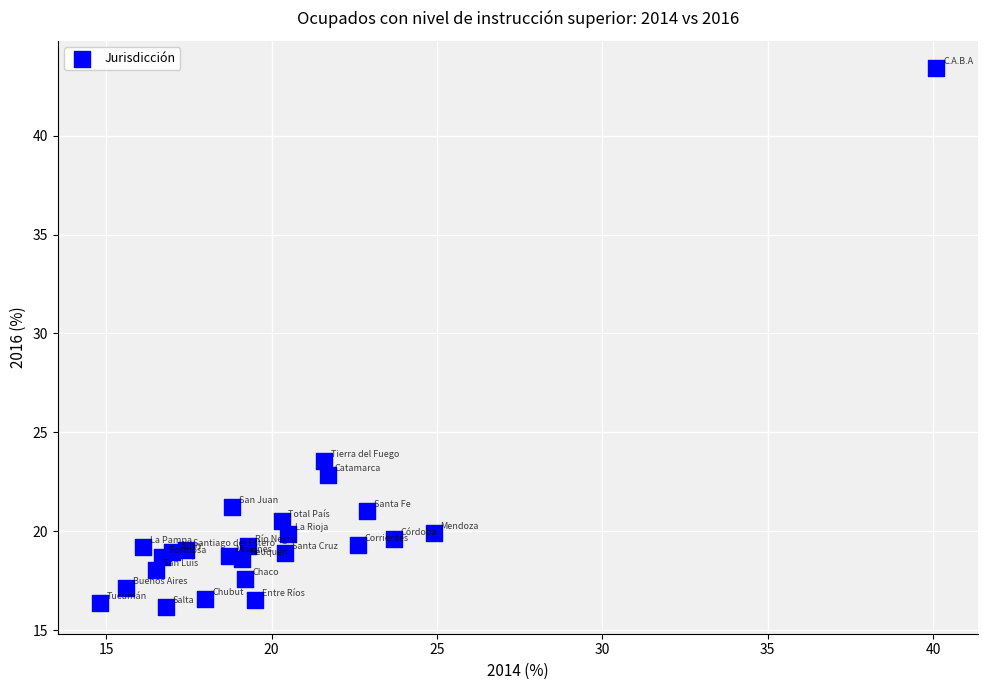

What is the range of Y values (max minus min)?

27.2